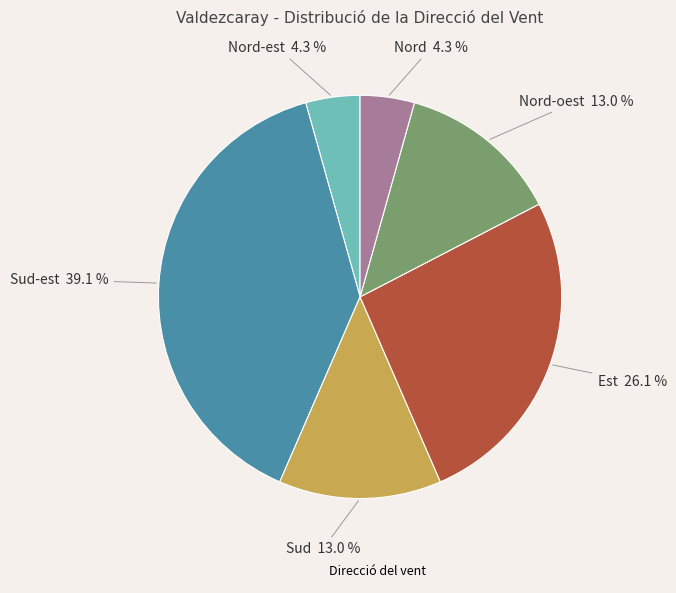

Does any single category account for the majority?

No